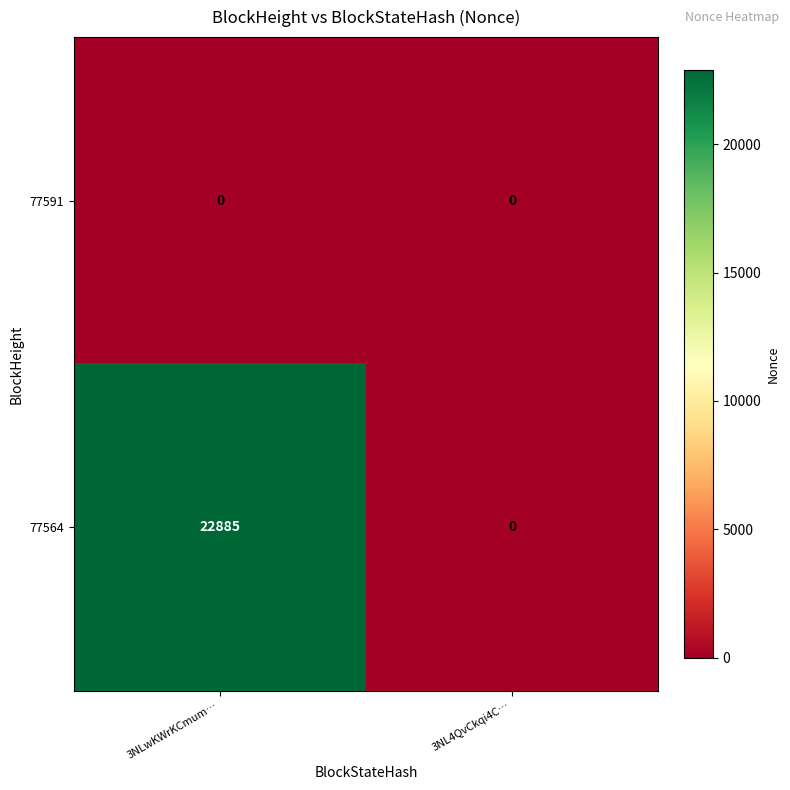

List the series in order of their peak value, highest first.

77564, 77591